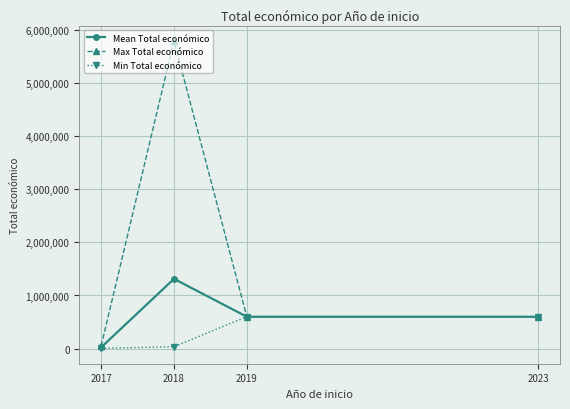

What is the sum of all Max Total económico values?

7040913.0